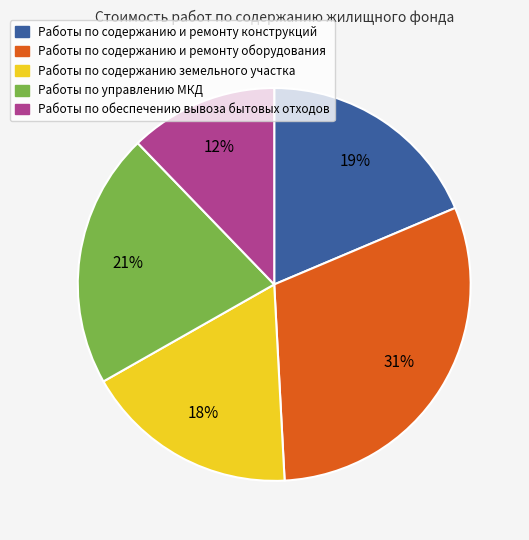

Does Работы по обеспечению вывоза бытовых отходов represent more than half of the total?

No